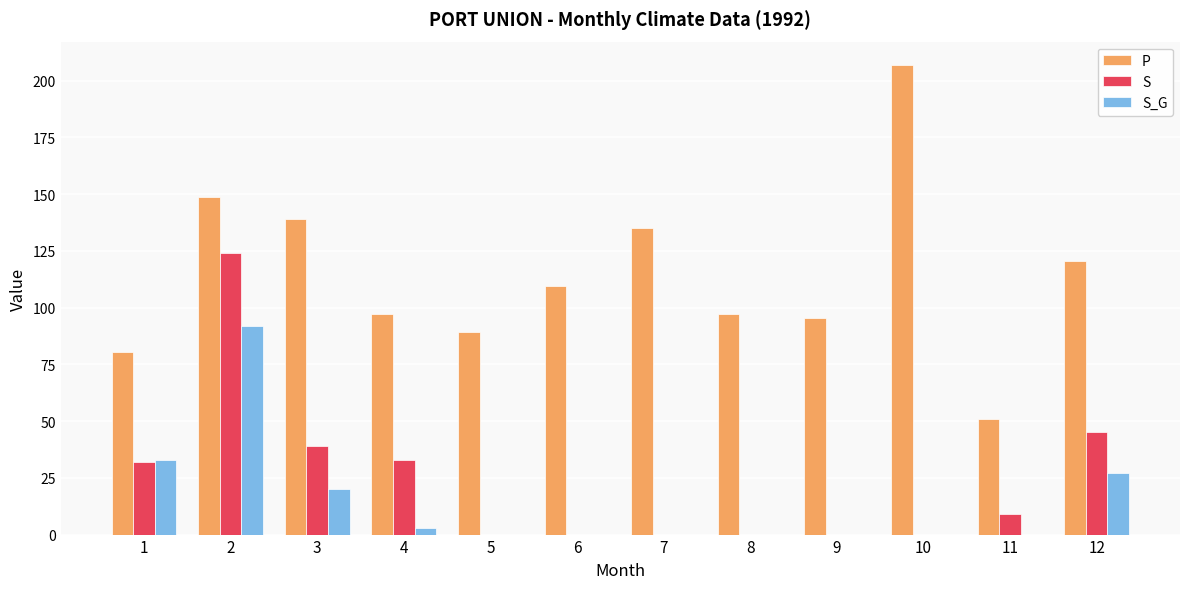

Count the number of categories in the chart.

12